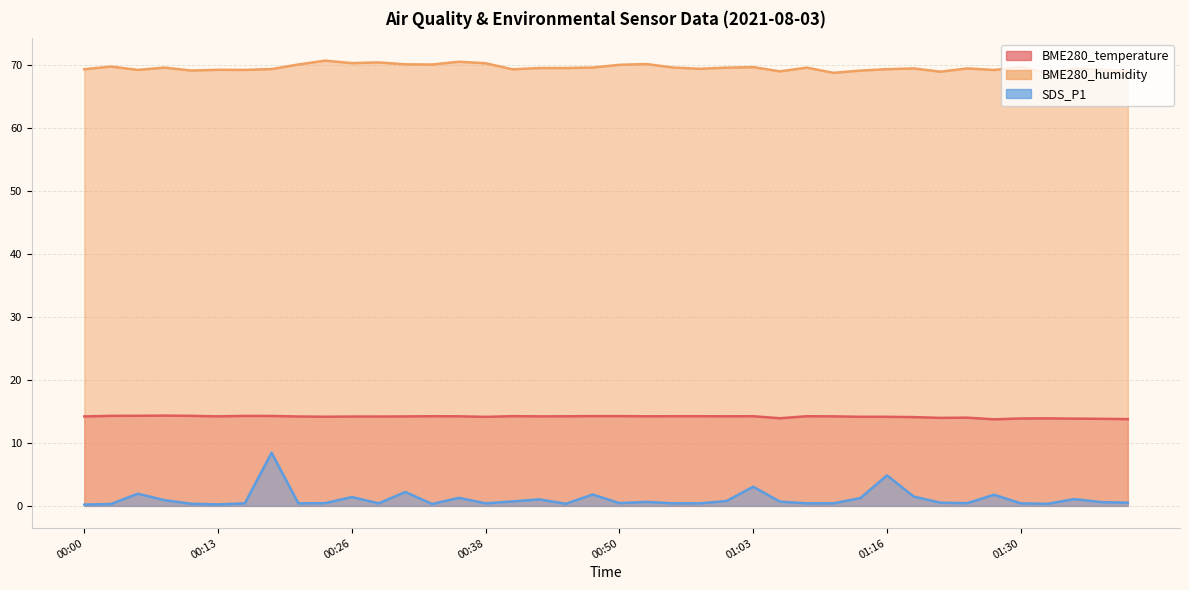

True or false: SDS_P1 and BME280_humidity cross at least once.

False